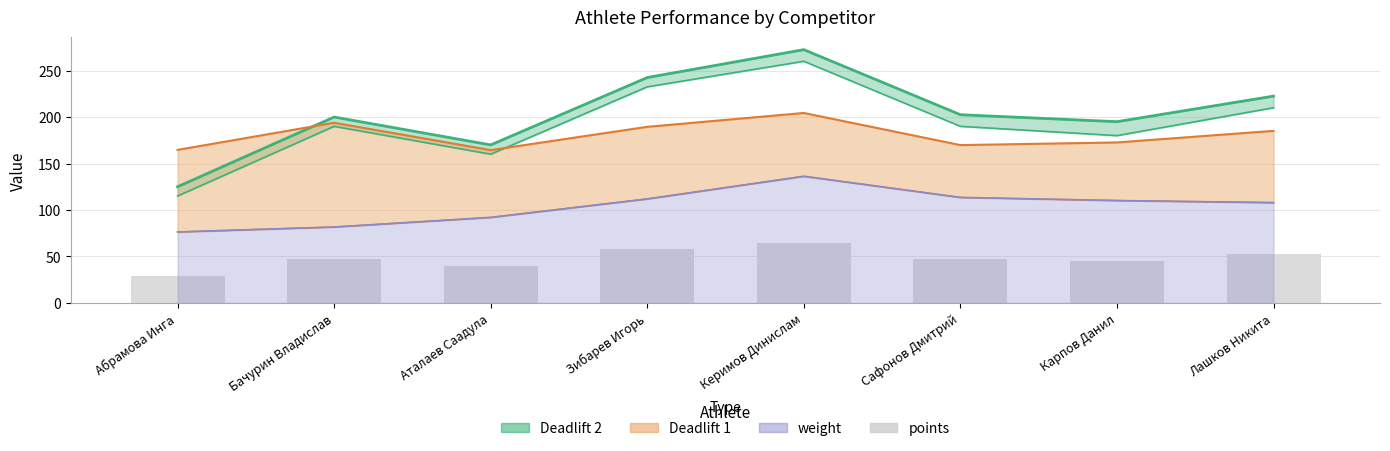

What is the label of the 7th bar from the left?

Карпов Данил